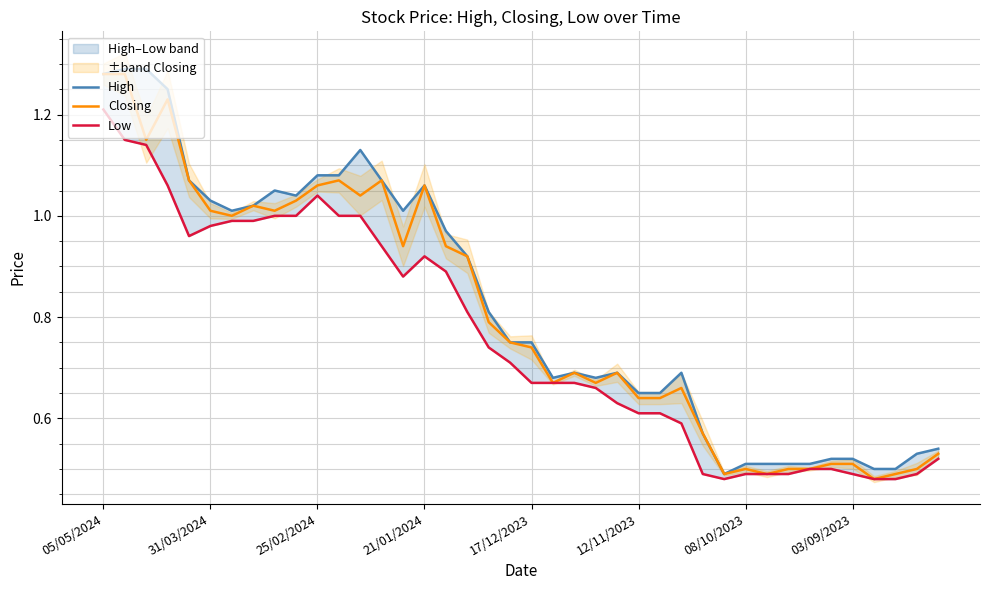

True or false: Closing has a value of 0.8 at 08/10/2023.

False